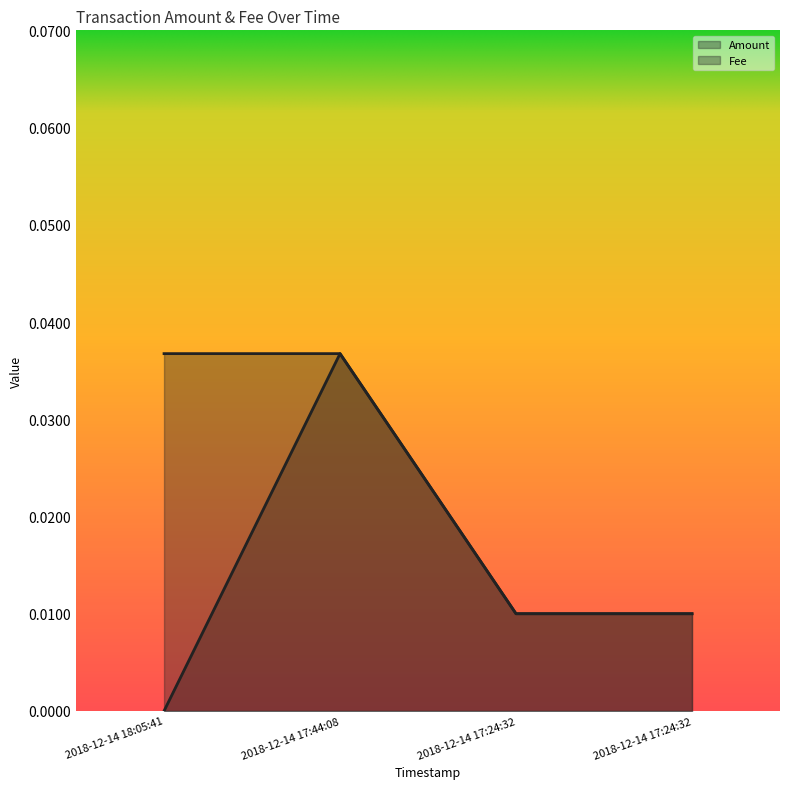

At which label does Amount reach its minimum?

2018-12-14 18:05:41